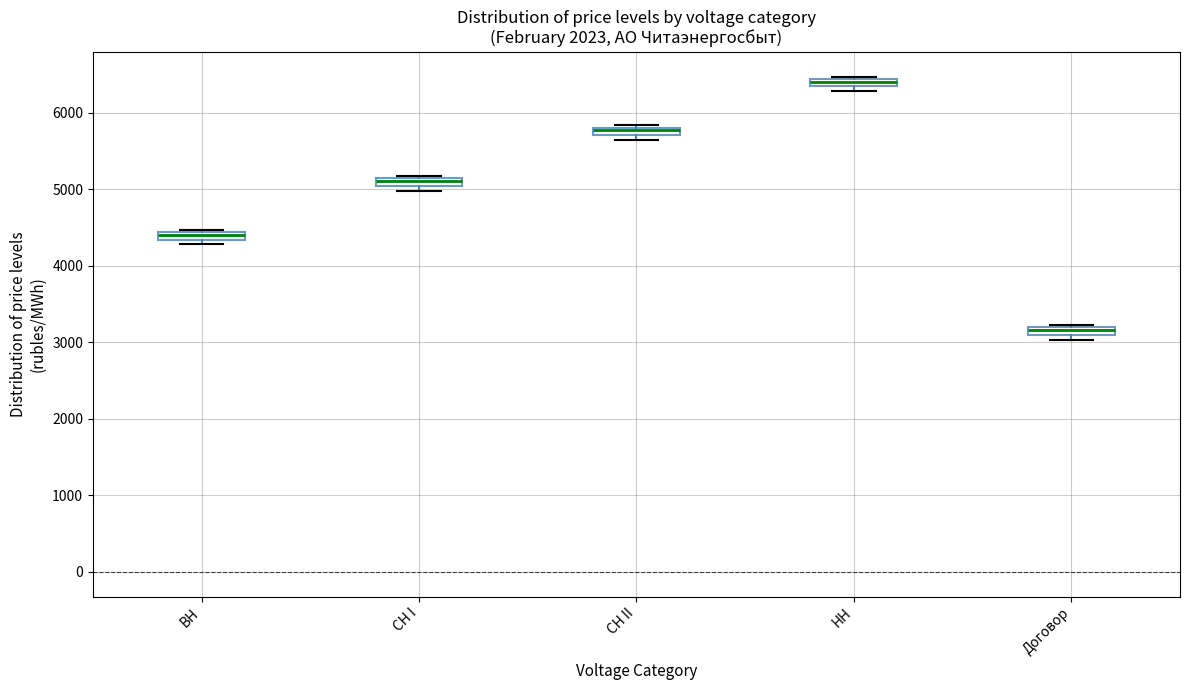

Where is the lower edge of the box for СН II on the y-axis? The values are not printed on the chart, so give them approximately, as read against the axis.

5700